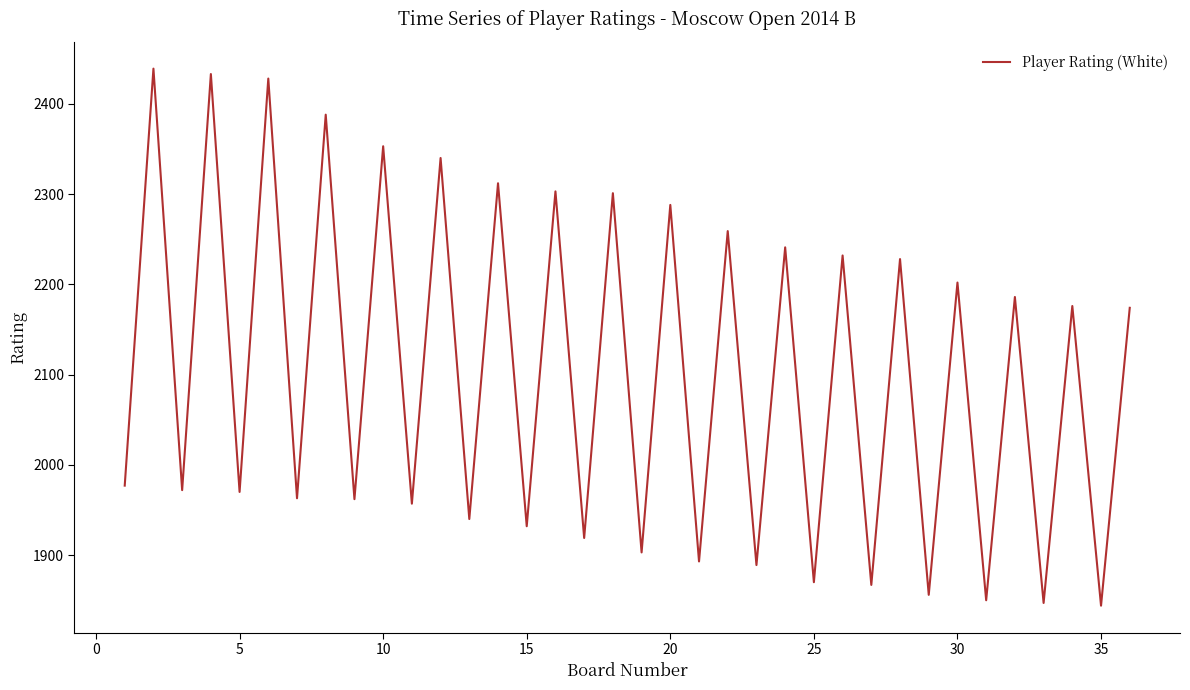

What is the greatest value displayed?

2439